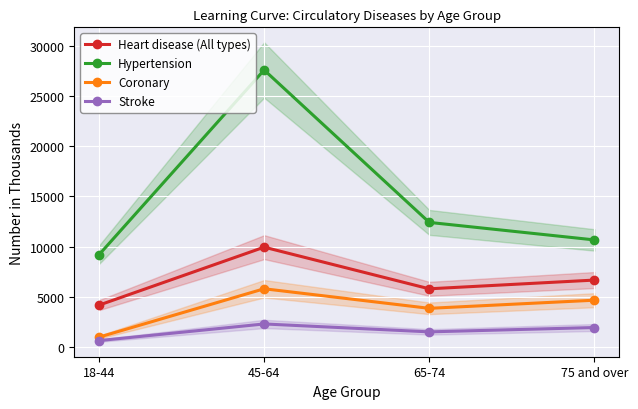

At which label does Coronary reach its peak?

45-64